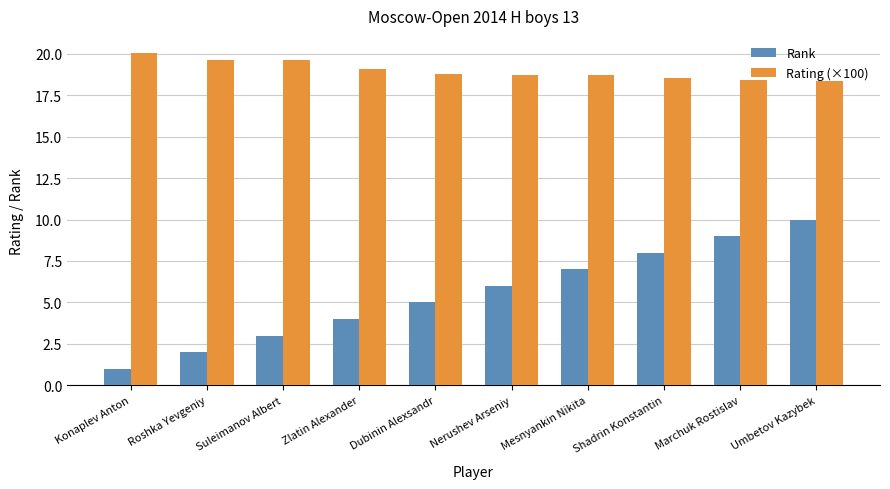

List the series in order of their overall mean, lowest first.

Rank, Rating (×100)